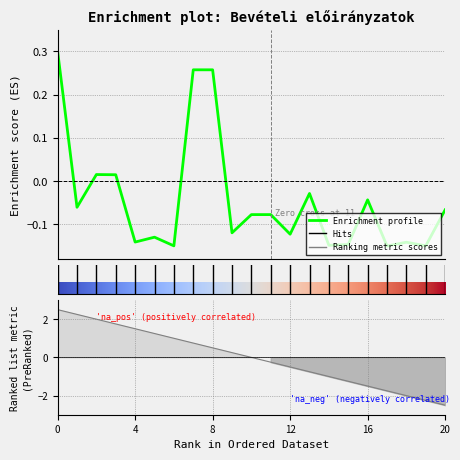

What is the greatest value displayed?

0.3